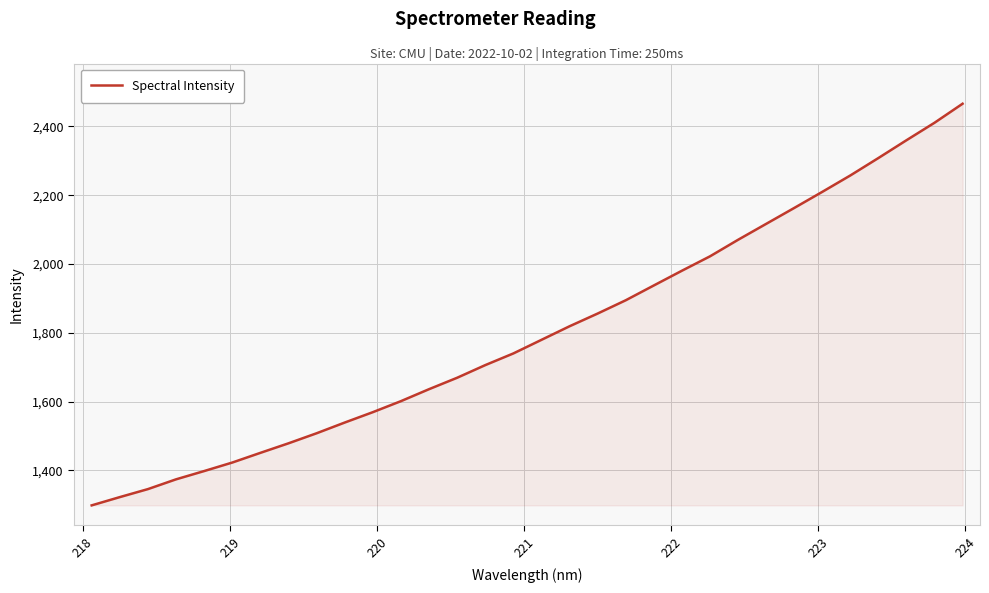

What is the greatest value displayed?

2465.8